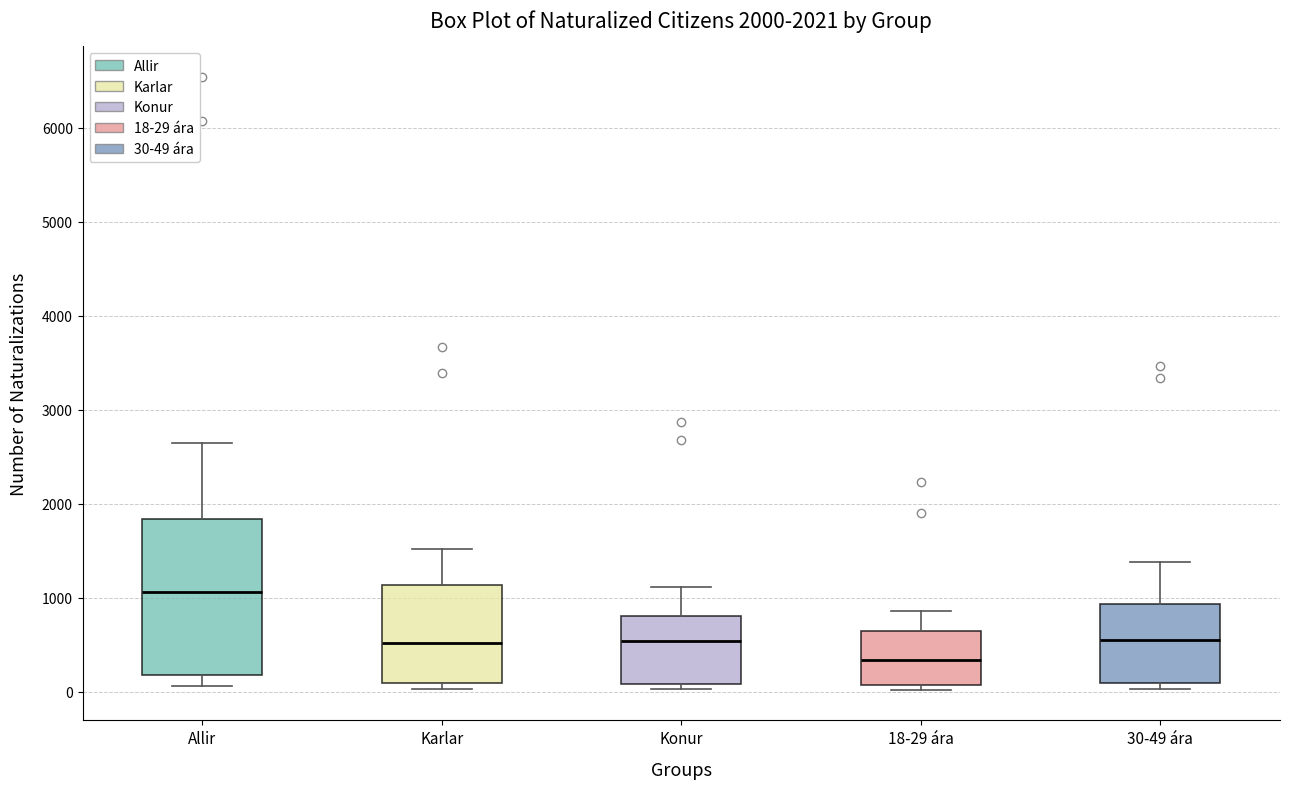

Which box is the tallest, from its lower edge to its upper edge?

Allir